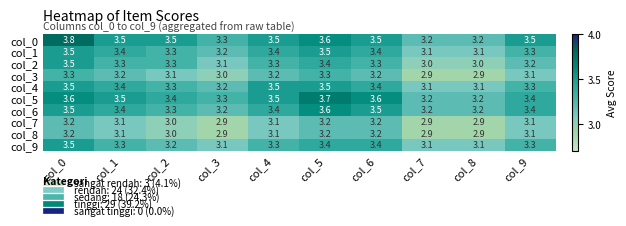

What is the sum of all col_6 values?

33.7